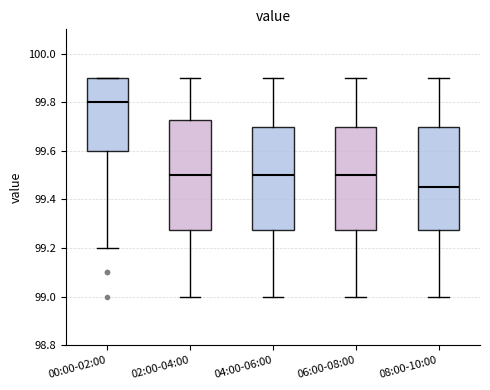

Which box's median line is the highest?

00:00-02:00